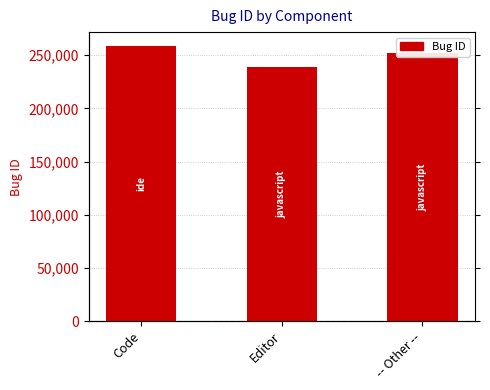

Rank the categories by value from highest to lowest.

Code, -- Other --, Editor